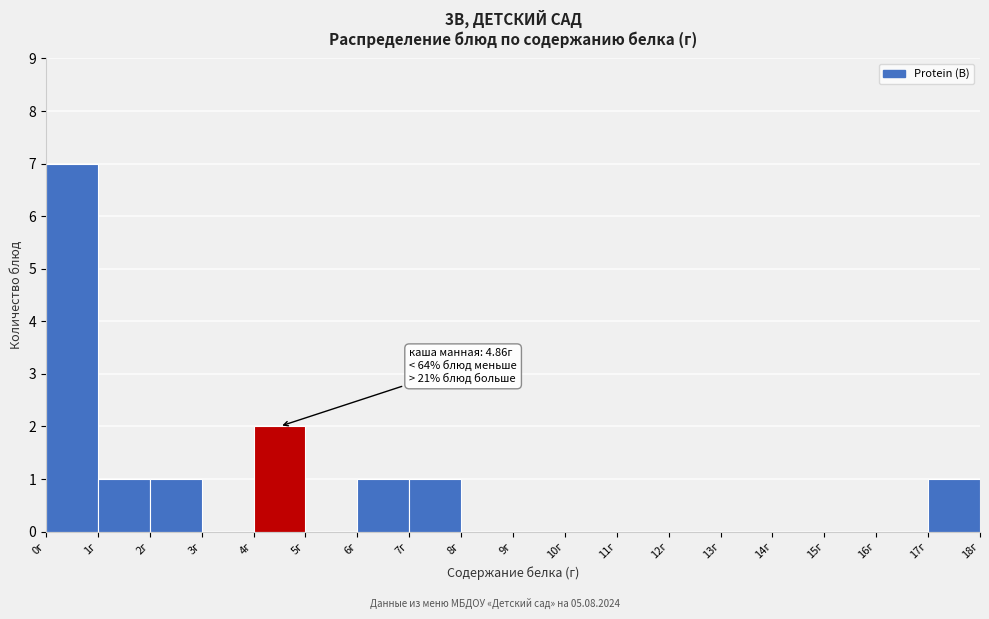

Which range on the x-axis has the tallest bar?

0 to 1